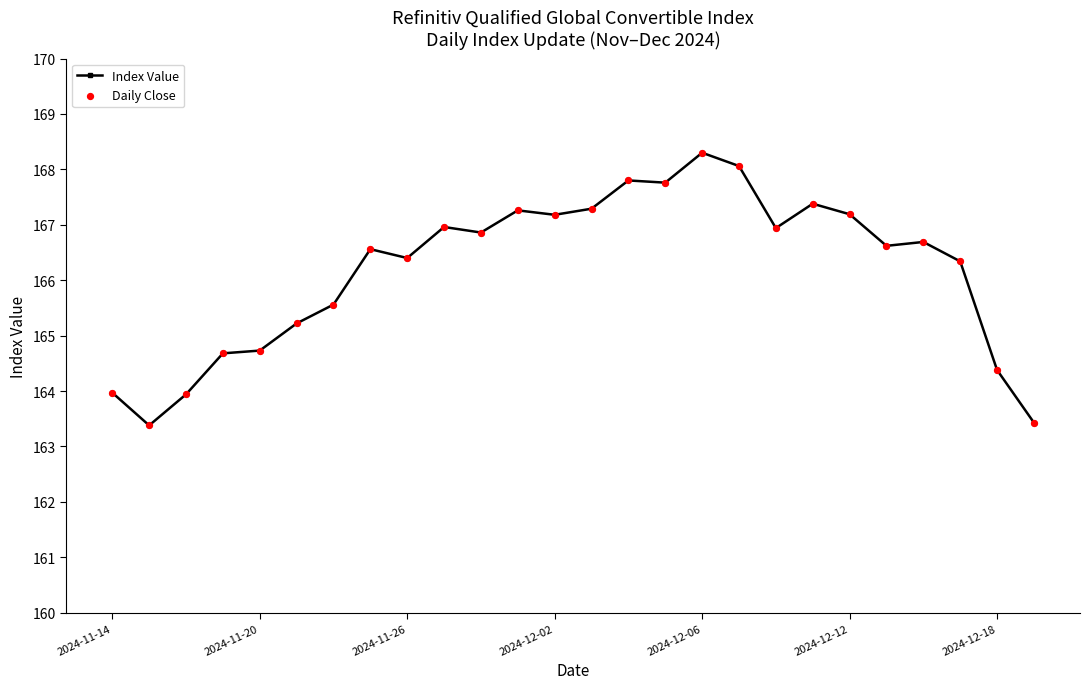

What is the smallest value displayed?

163.4